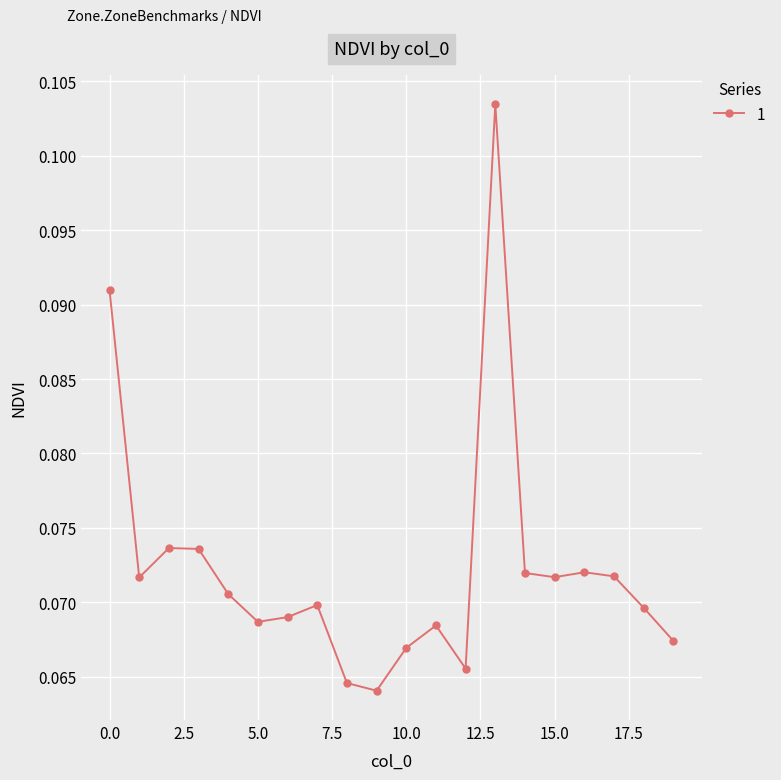

True or false: there are more than 0 points higher than both neighbors.

True